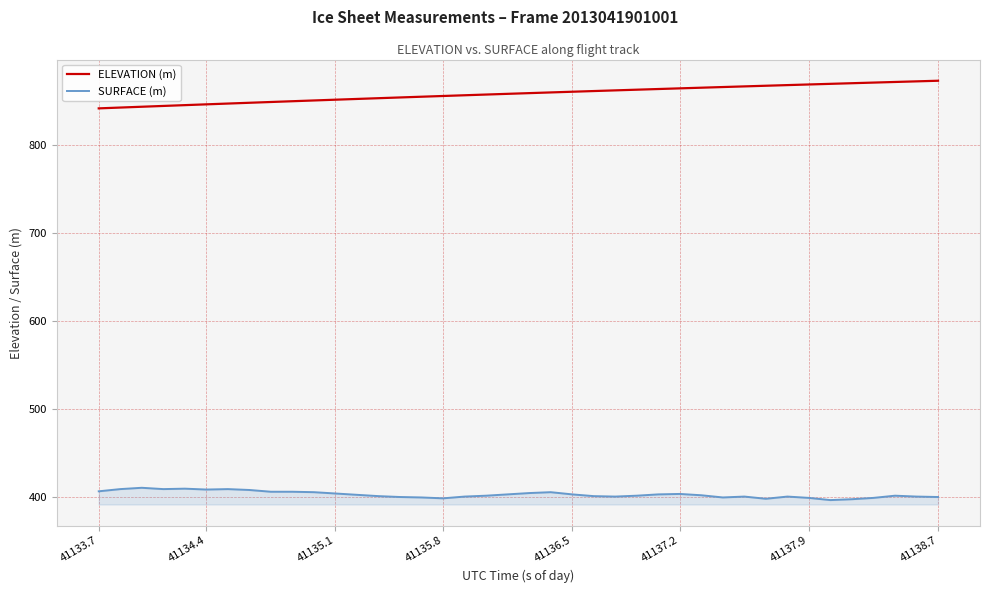

True or false: SURFACE (m) and ELEVATION (m) cross at least once.

False